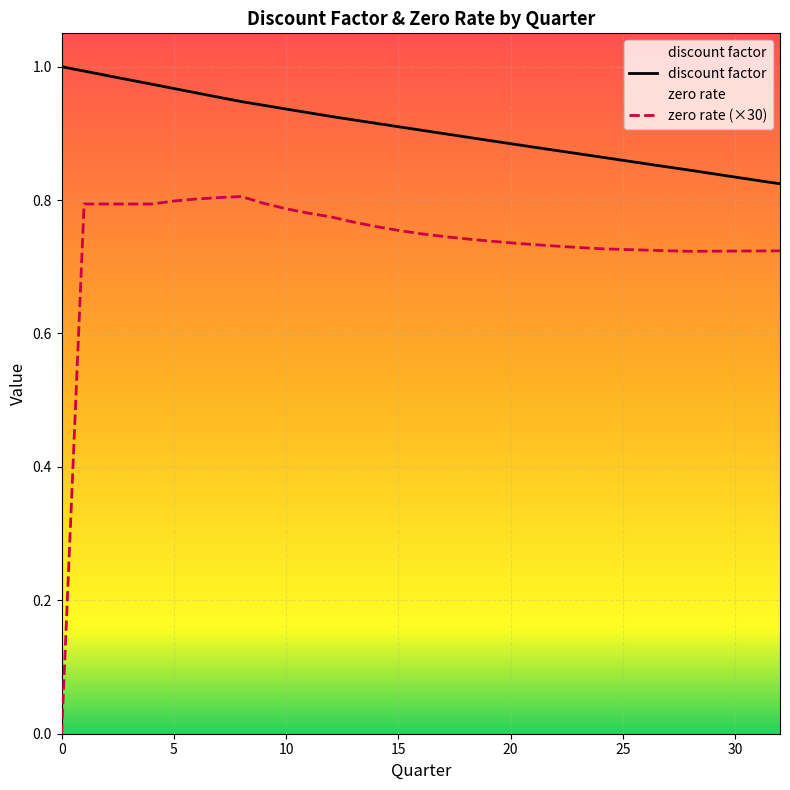

What is the difference between the maximum and second lowest values in the discount factor series?

0.2